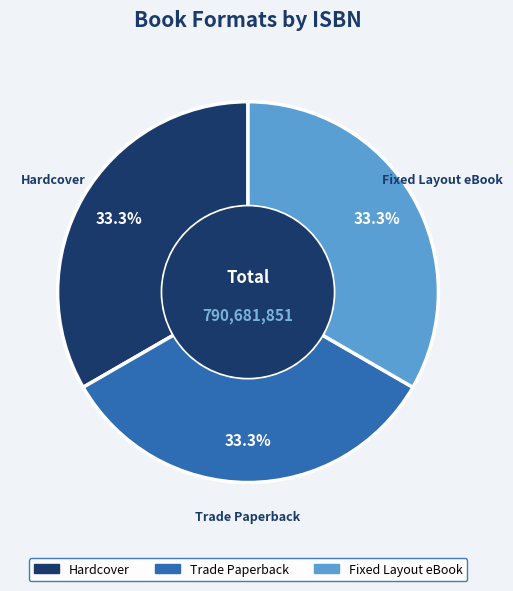

Approximately how many times larger is the value at Fixed Layout eBook compared to Trade Paperback?

1.0